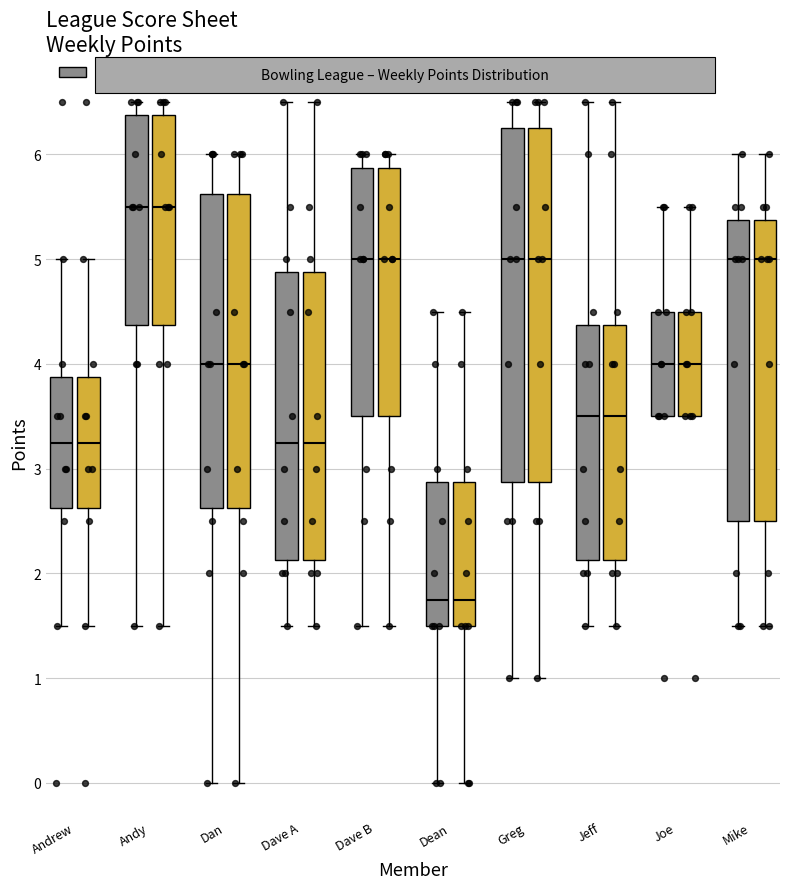

Where does the lower whisker of the box for Dave A (Weeks 1-5) end on the y-axis? The values are not printed on the chart, so give them approximately, as read against the axis.

1.5